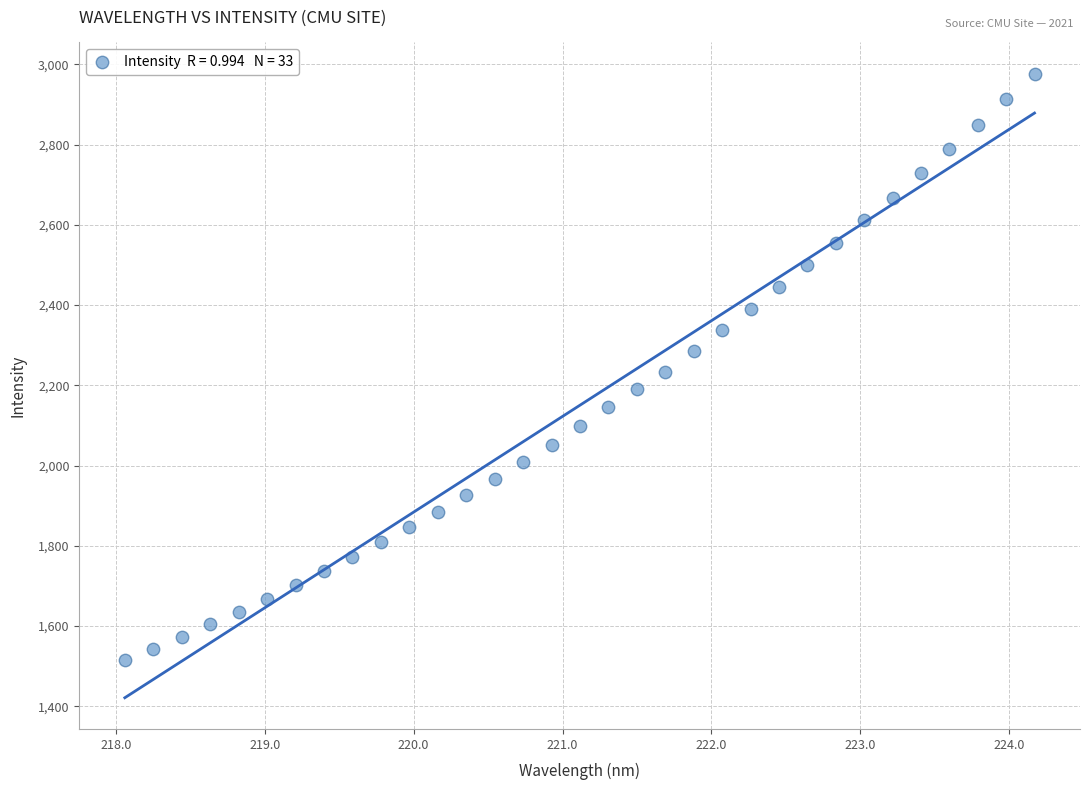

What is the range of X values (max minus min)?

6.1